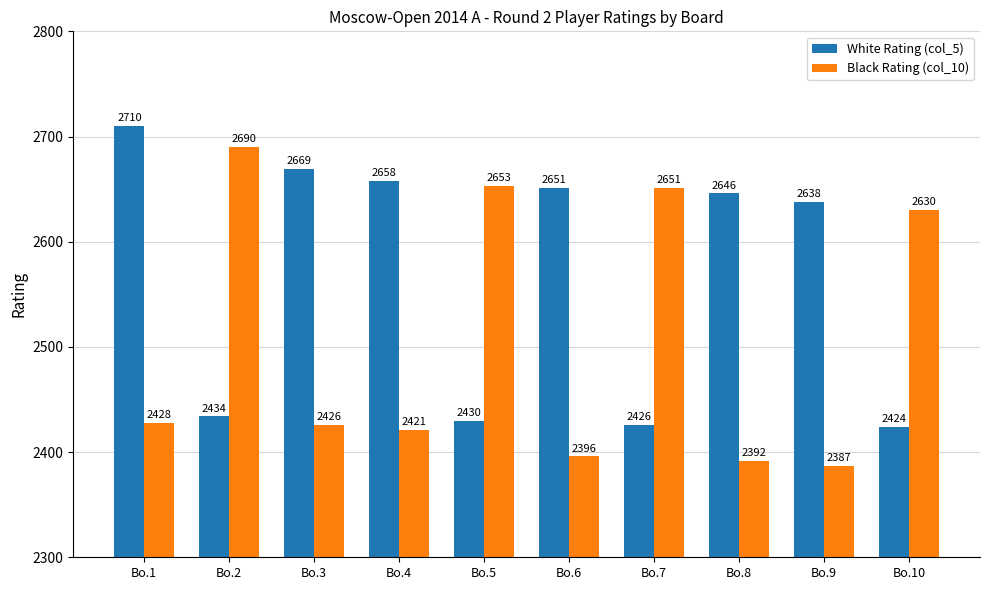

How many series are shown in this chart?

2